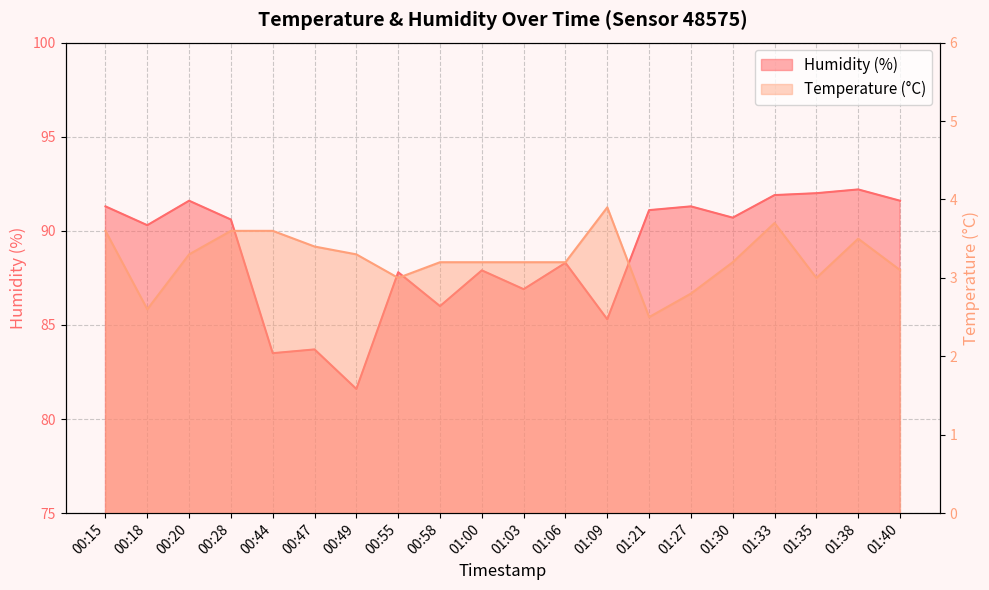

True or false: Humidity (%) has more than 0 interior local peaks.

True